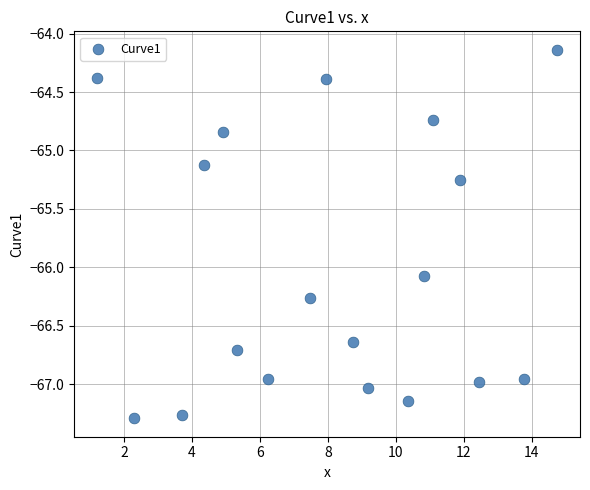

What is the range of Y values (max minus min)?

3.2